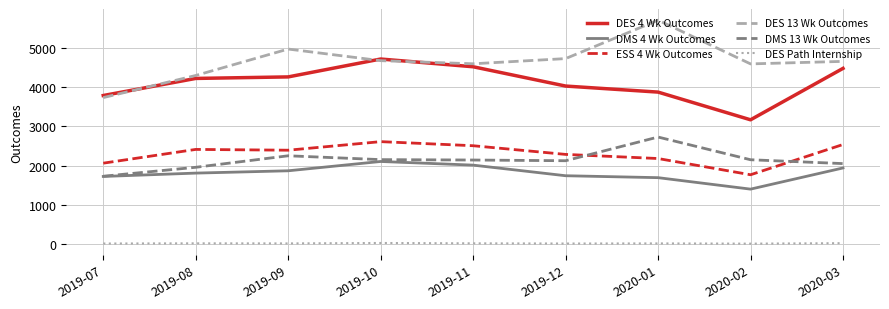

What is the greatest value displayed?

5700